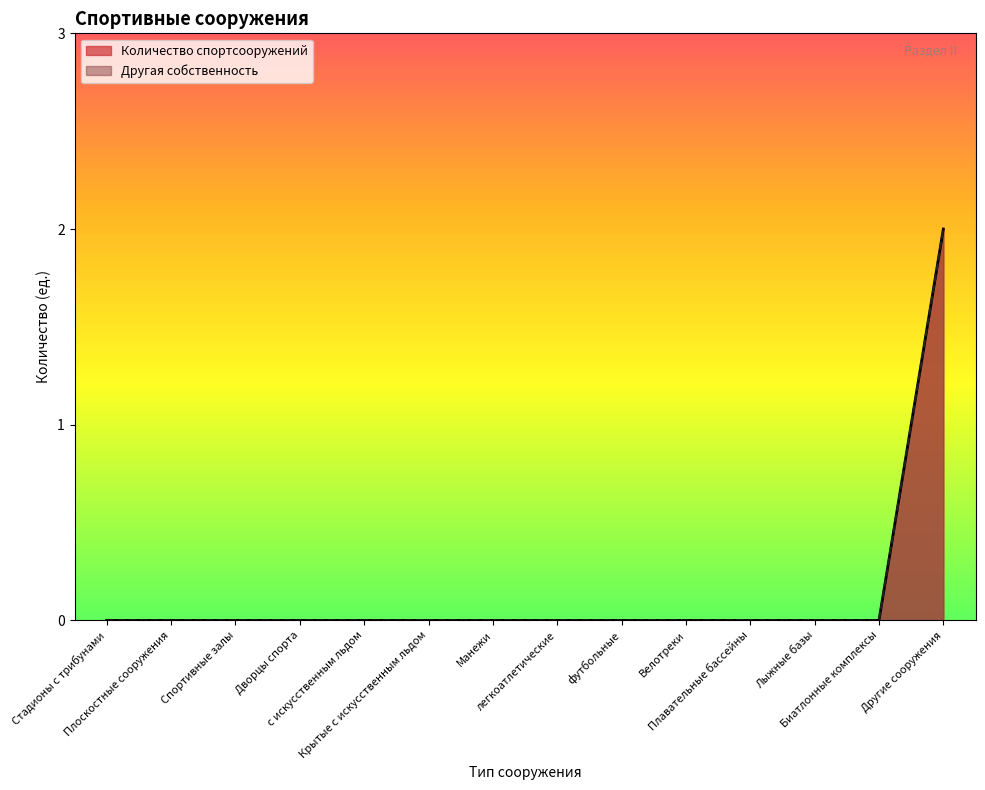

How many values in the Количество спортсооружений series exceed 0?

1